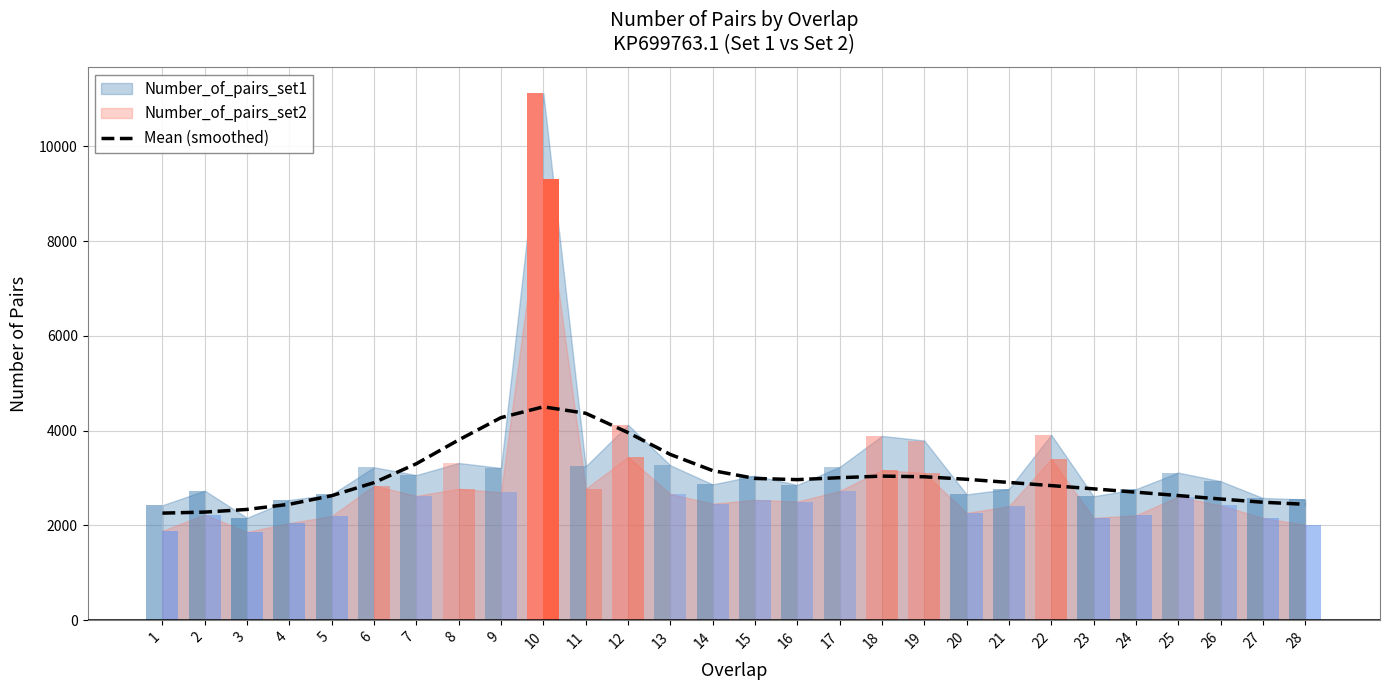

What is the average value?

3039.0